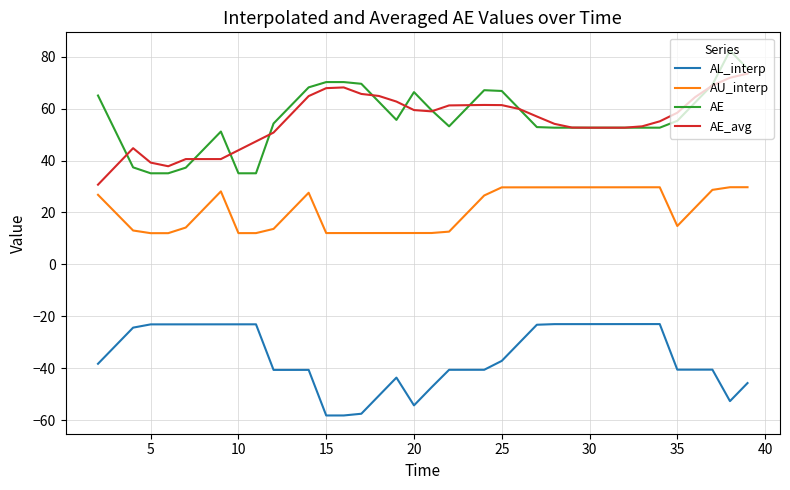

True or false: AL_interp and AE_avg cross at least once.

False